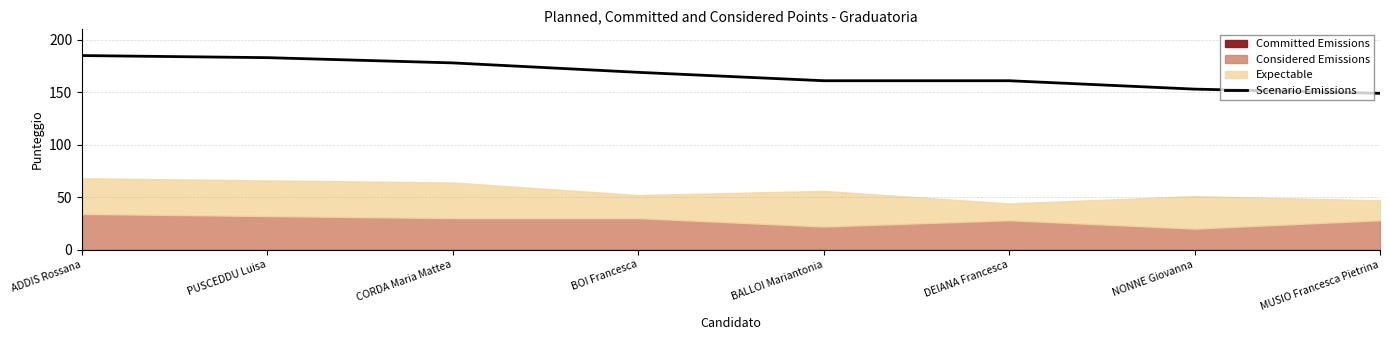

List the labels in order of value, largest first.

ADDIS Rossana, PUSCEDDU Luisa, CORDA Maria Mattea, BOI Francesca, BALLOI Mariantonia, DEIANA Francesca, NONNE Giovanna, MUSIO Francesca Pietrina